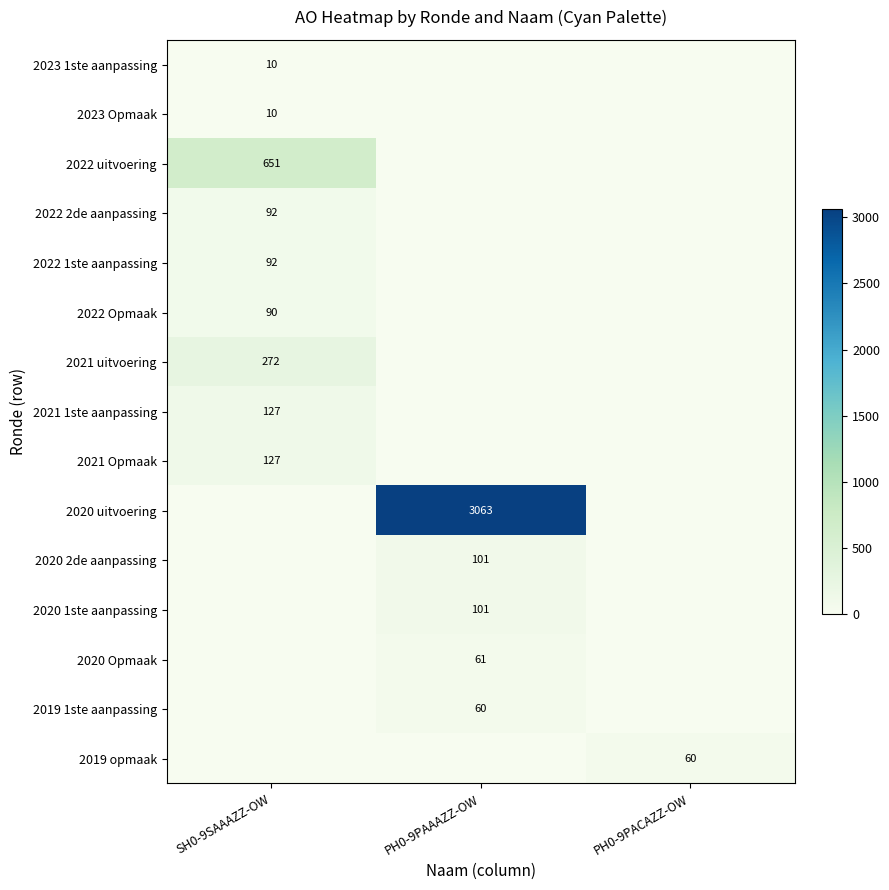

The 2022 2de aanpassing series shows 141 at SH0-9SAAAZZ-OW. True or false?

False